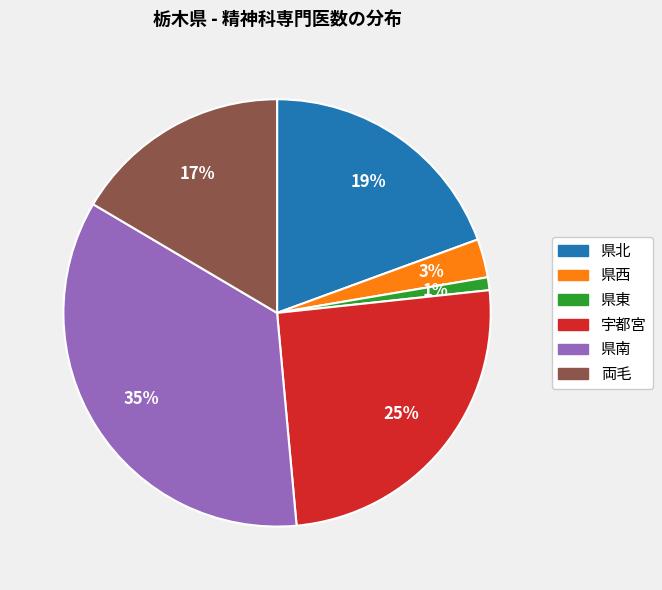

Is it true that 県北 is 13% of the pie?

False